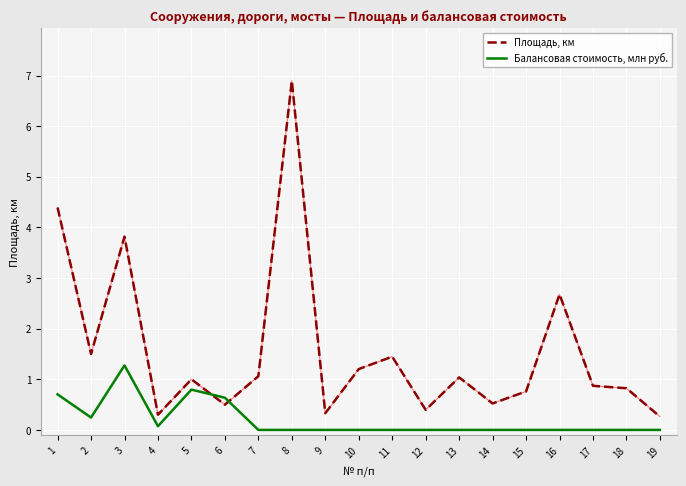

Rank the series by their maximum value, from highest to lowest.

Площадь, км, Балансовая стоимость, млн руб.